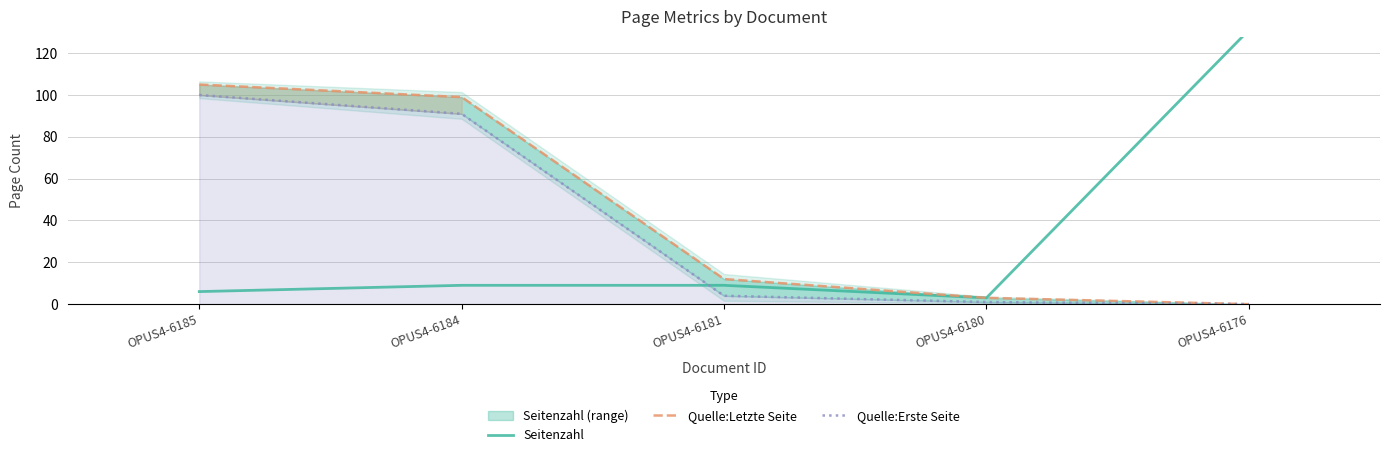

Which has a higher value, OPUS4-6176 or OPUS4-6181?

OPUS4-6176